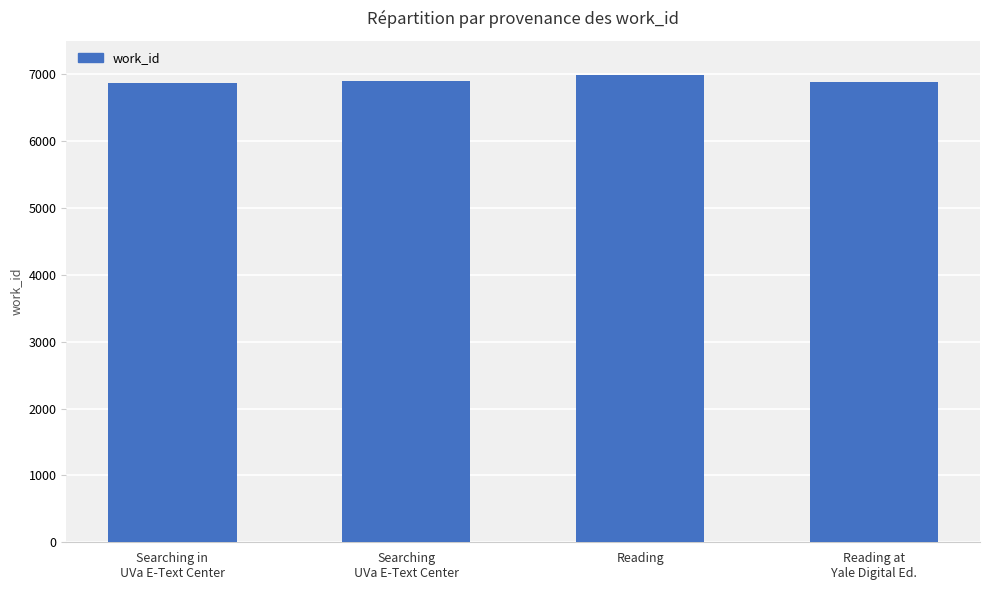

What is the sum of all values?

27633